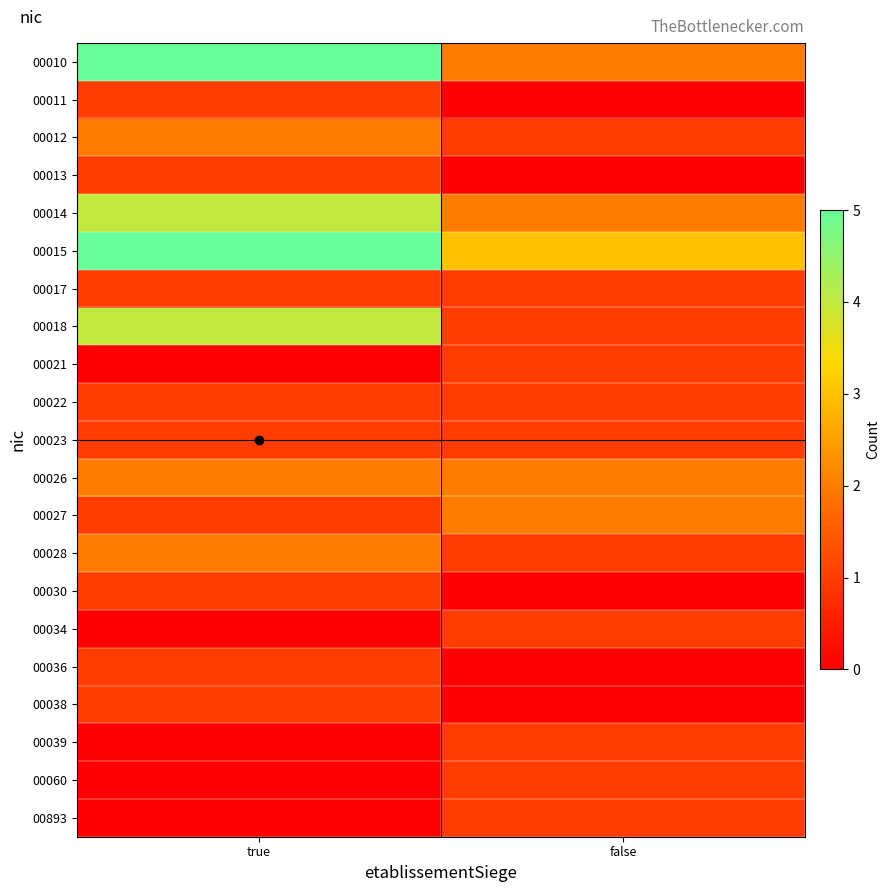

Reading left to right, what are all the values shown in this chart?

00010: true=5	false=2
00011: true=1	false=0
00012: true=2	false=1
00013: true=1	false=0
00014: true=4	false=2
00015: true=5	false=3
00017: true=1	false=1
00018: true=4	false=1
00021: true=0	false=1
00022: true=1	false=1
00023: true=1	false=1
00026: true=2	false=2
00027: true=1	false=2
00028: true=2	false=1
00030: true=1	false=0
00034: true=0	false=1
00036: true=1	false=0
00038: true=1	false=0
00039: true=0	false=1
00060: true=0	false=1
00893: true=0	false=1